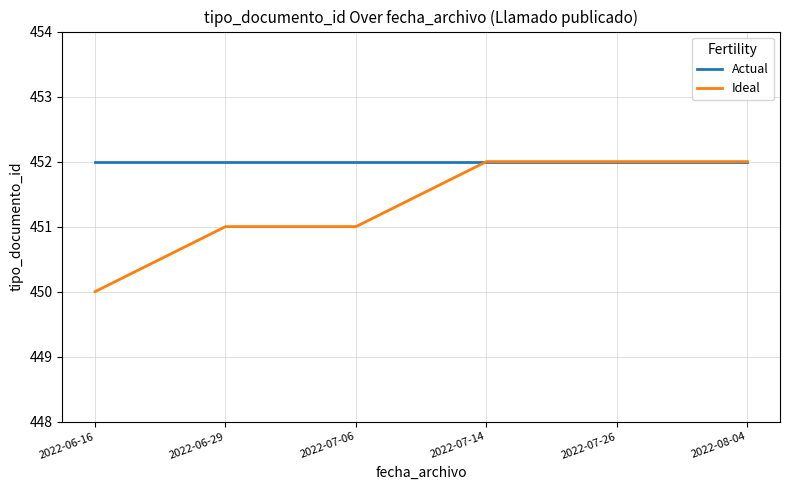

Is the value of Actual at 2022-06-16 greater than the value of Ideal at 2022-06-29?

Yes